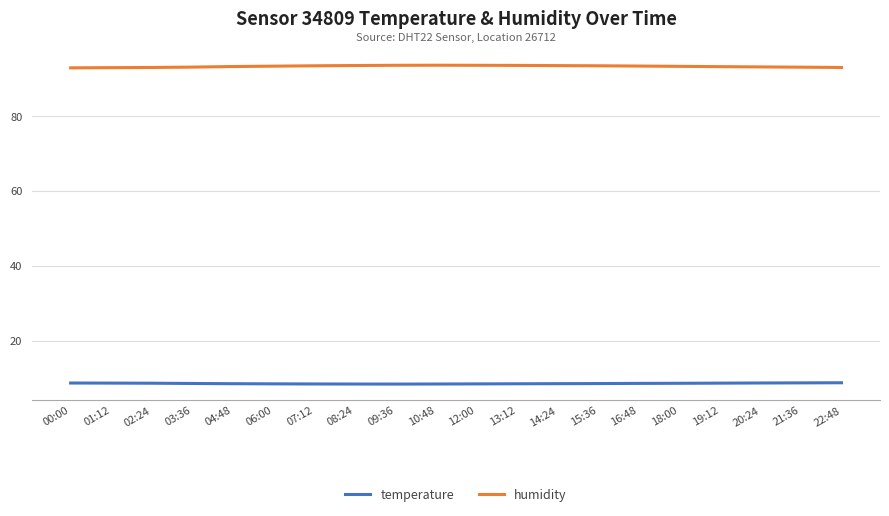

What position from the left is 01:12?

2